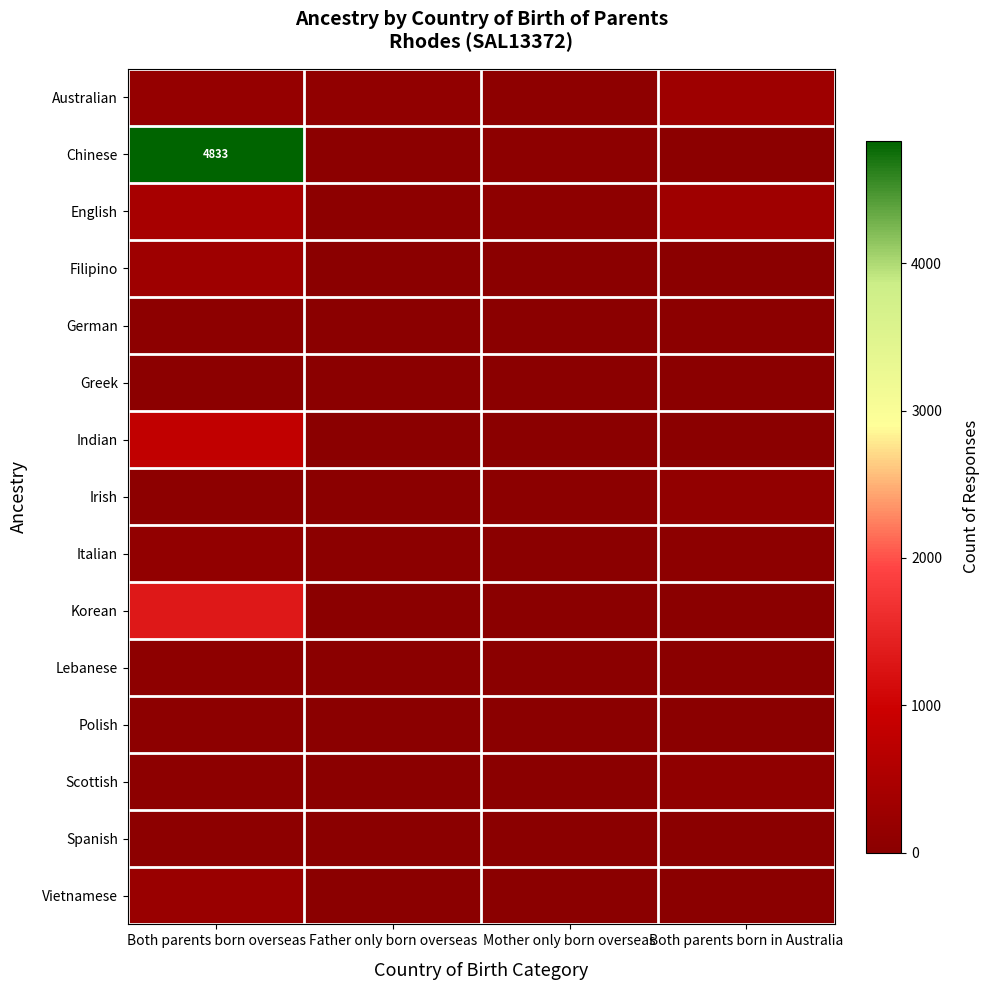

True or false: Chinese has a value of 4833 at Both parents born overseas.

True